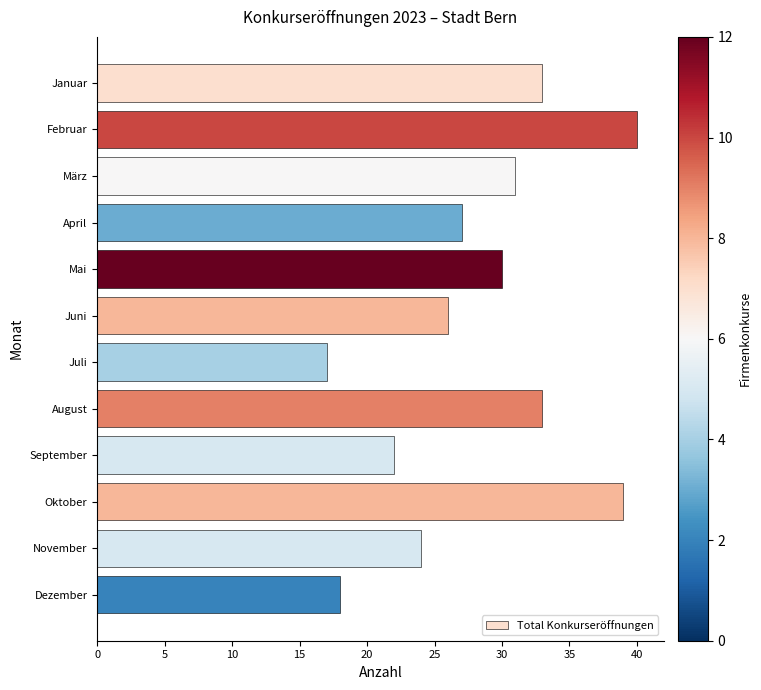

Approximately how many times larger is the value at April compared to Dezember?

1.5